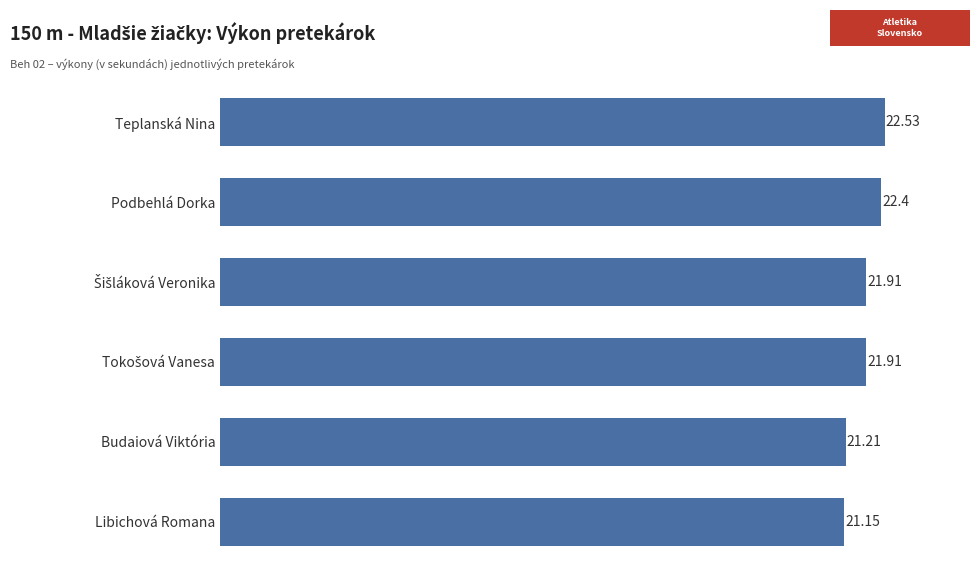

Where is the data nearest to the value 21?

Libichová Romana